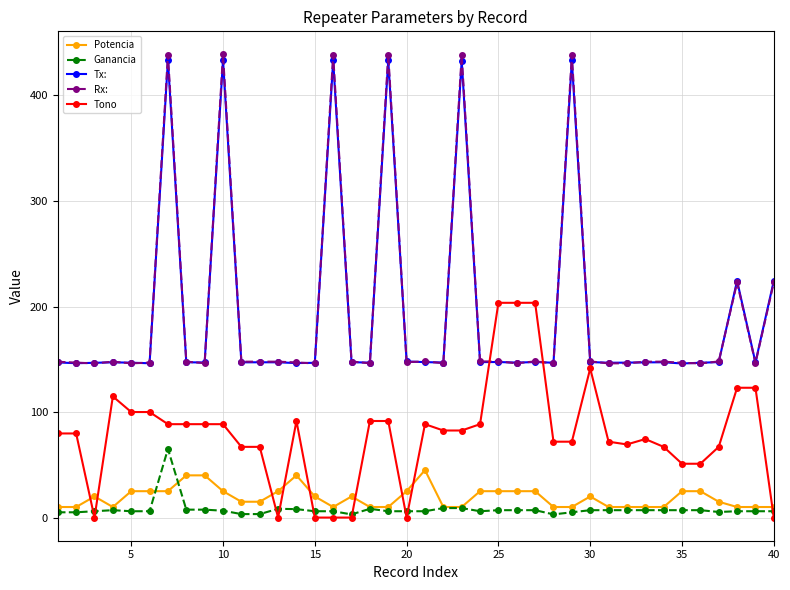

What is the difference between the maximum and minimum values in the Ganancia series?

62.0